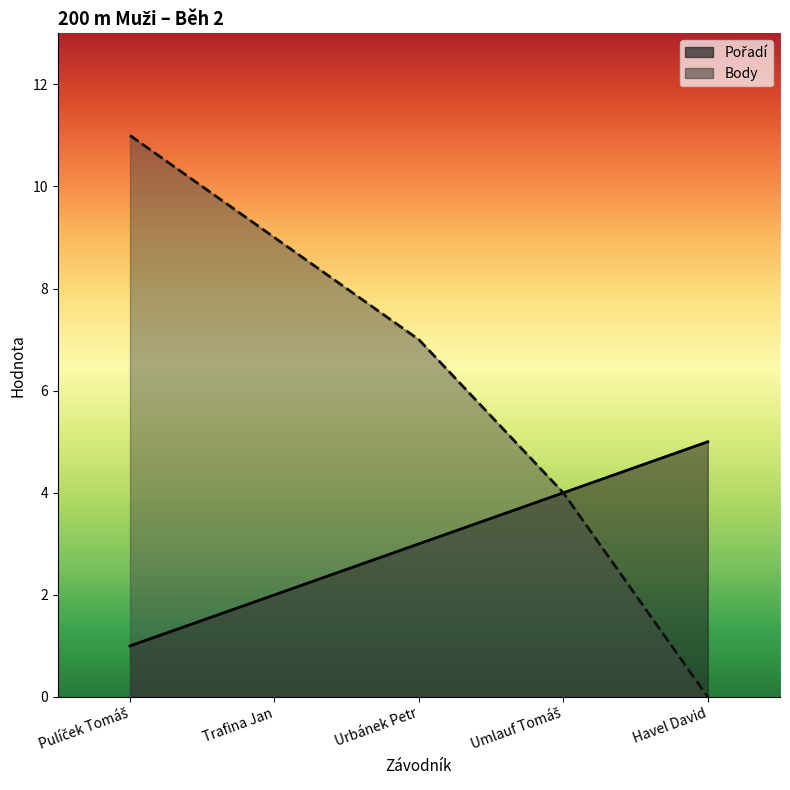

Reading left to right, list all the values displayed in this chart.

Pořadí: 1	2	3	4	5
Body: 11	9	7	4	0